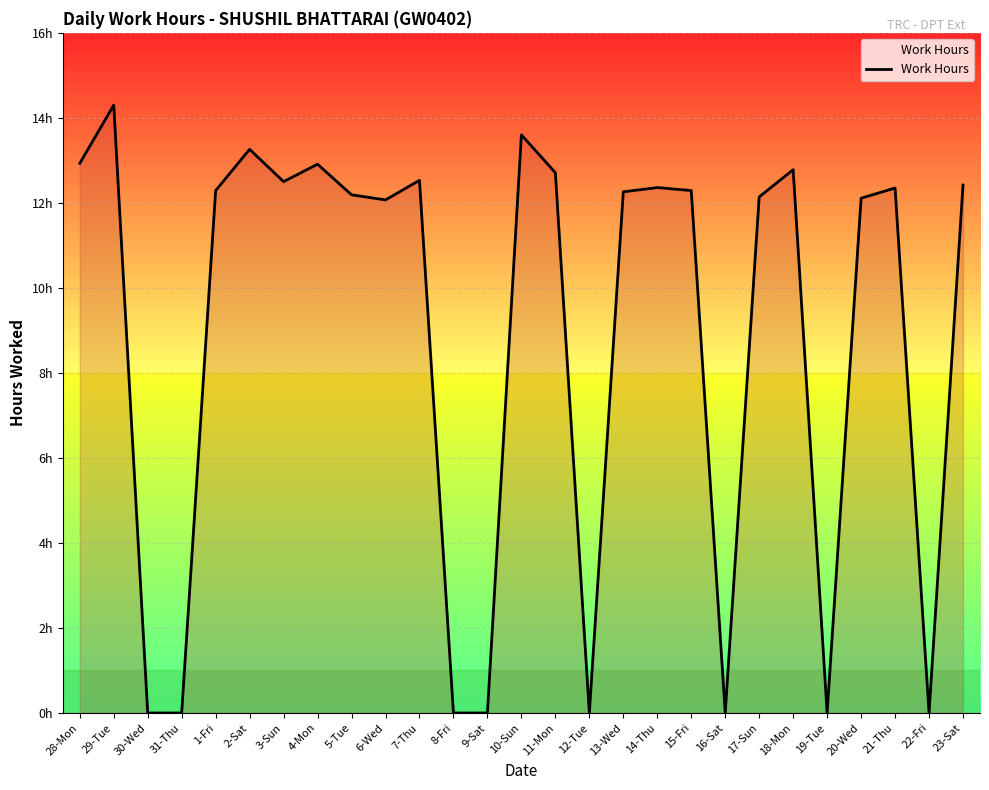

True or false: there are more than 2 points higher than both neighbors.

True